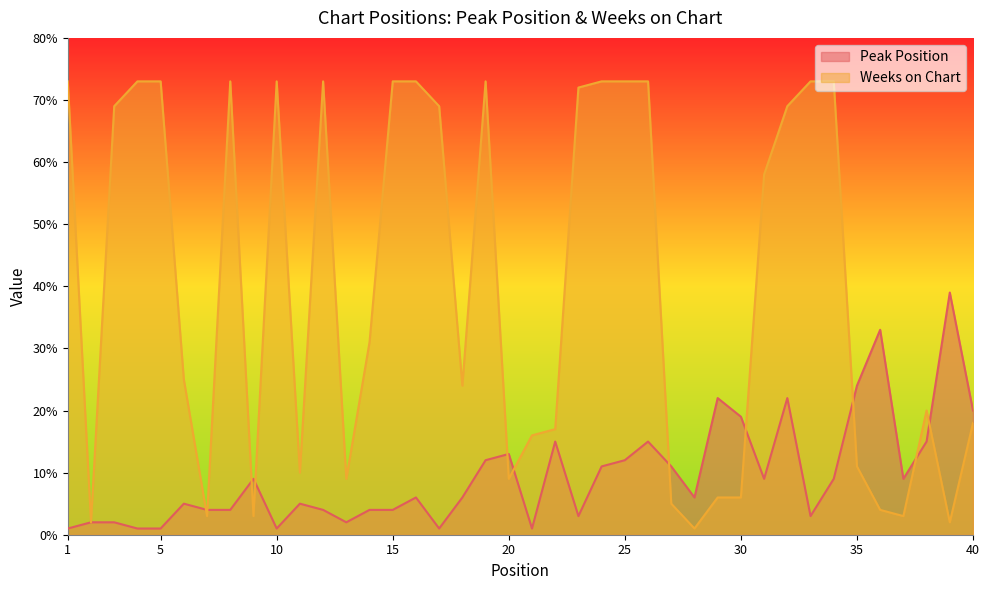

How many data points in Weeks on Chart are above 31?

19